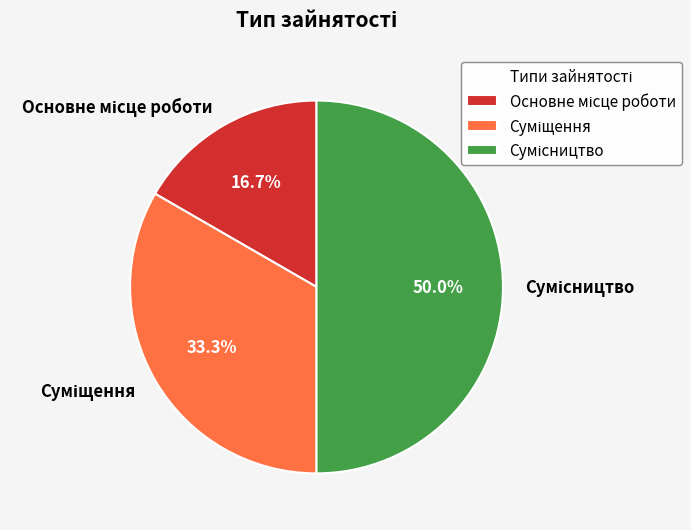

Count the number of slices in the pie.

3